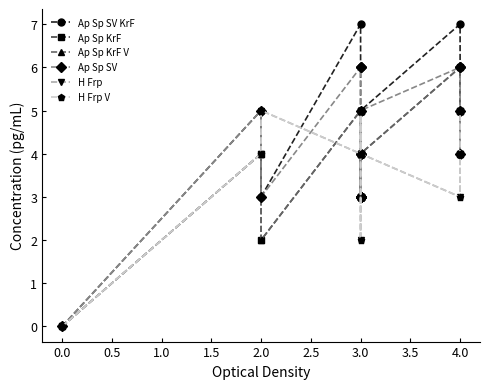

What is the greatest value displayed?

7